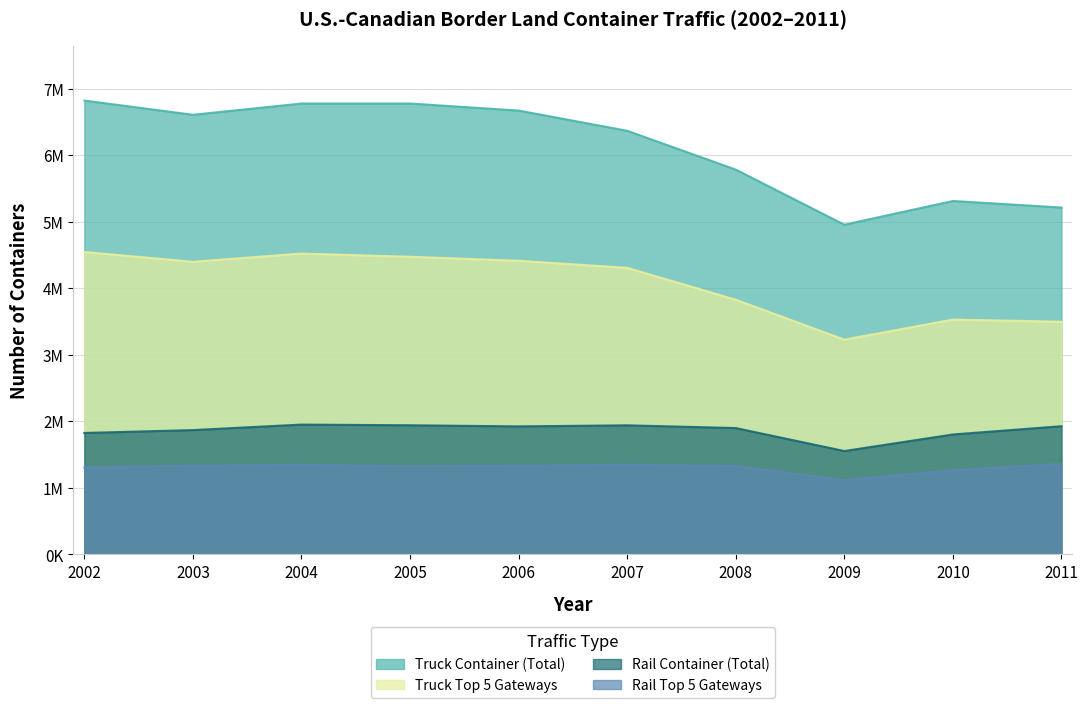

True or false: Truck Top 5 Gateways and Truck Container (Total) intersect in this chart.

False